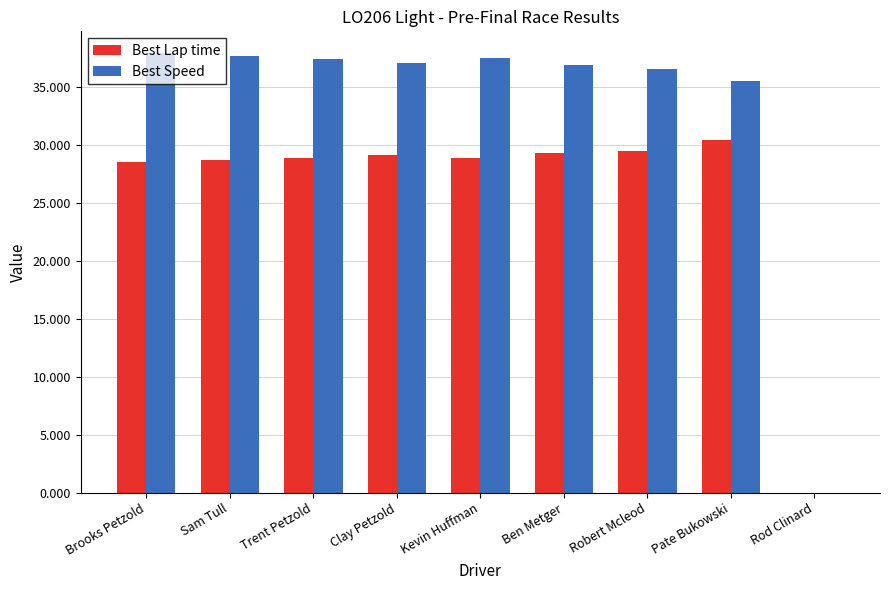

What is the total value across all series at Sam Tull?

66.3